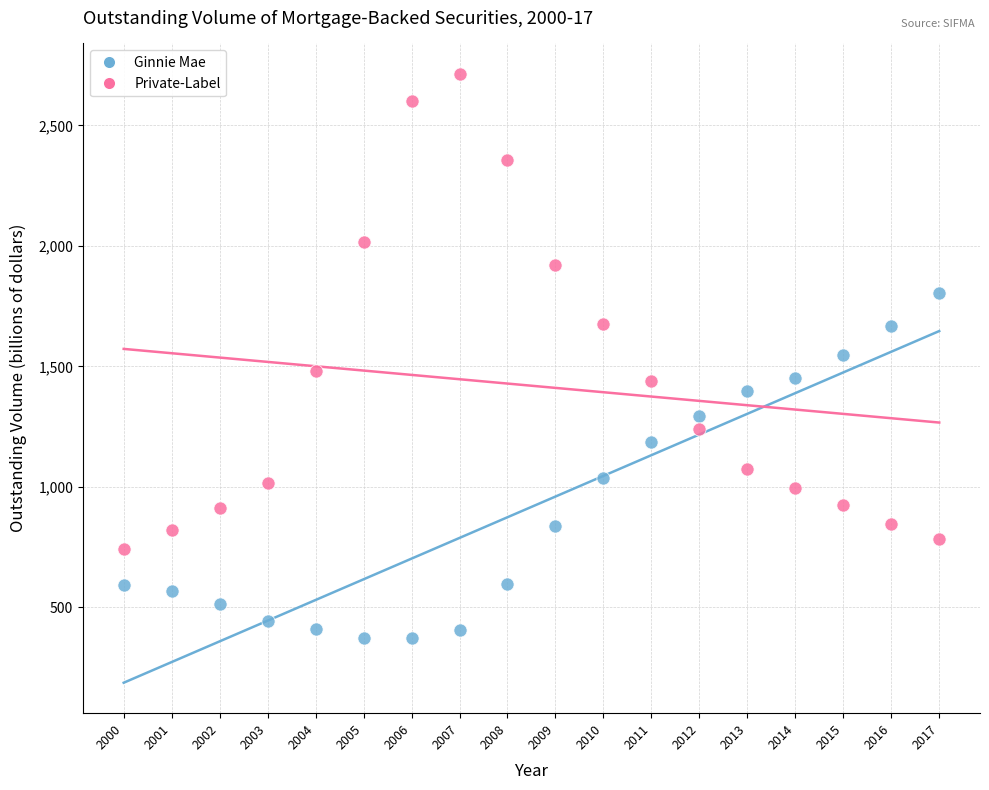

Across all data points, what is the range of Y values (max minus min)?

2342.7